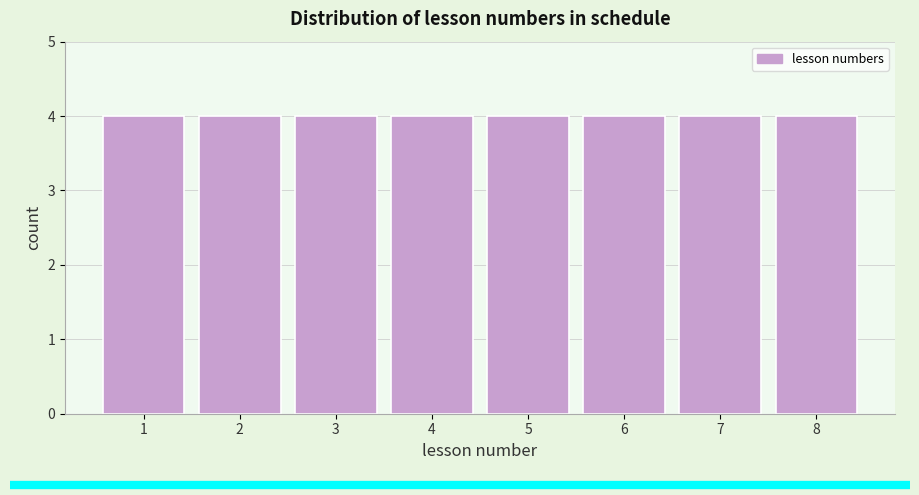

Reading left to right, list every bar in this chart as the range it spans on the x-axis followed by its height. The values are not printed on the chart, so give them approximately, as read against the axis.

0.5 to 1.5: 4
1.5 to 2.5: 4
2.5 to 3.5: 4
3.5 to 4.5: 4
4.5 to 5.5: 4
5.5 to 6.5: 4
6.5 to 7.5: 4
7.5 to 8.5: 4